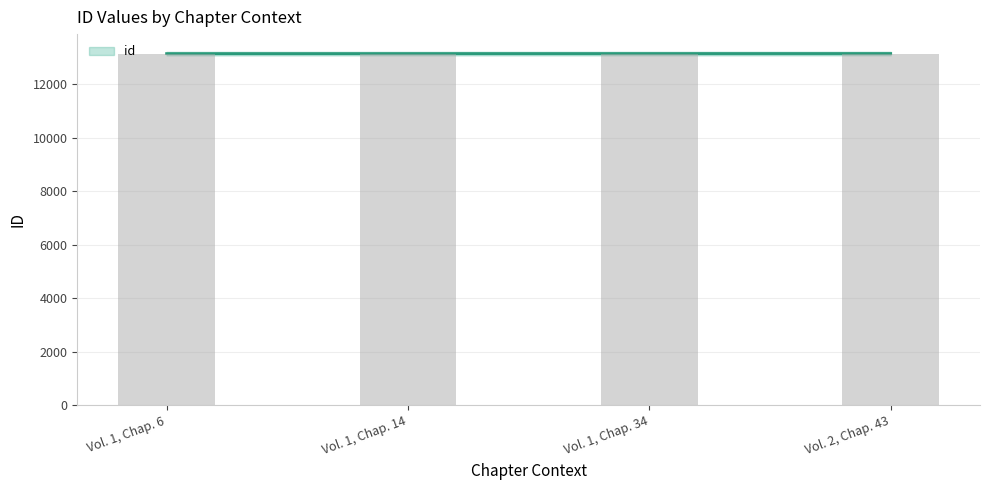

Reading left to right, what are all the values shown in this chart?

13143	13144	13145	13146